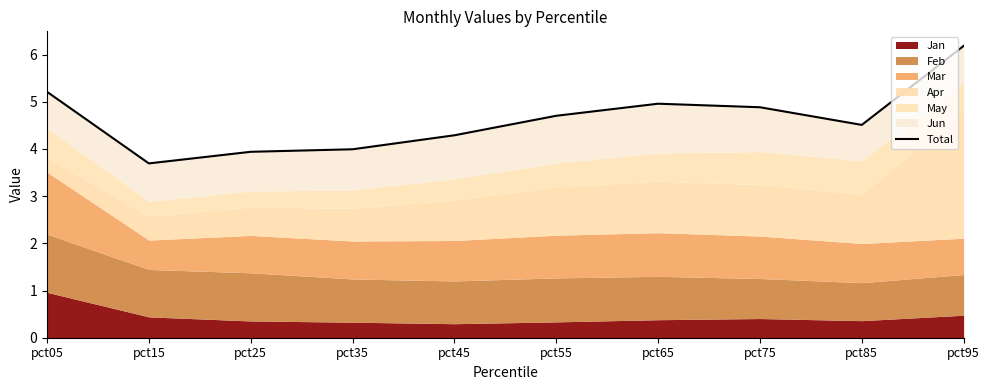

Rank the categories by value from lowest to highest.

pct15, pct25, pct35, pct45, pct85, pct55, pct75, pct65, pct05, pct95